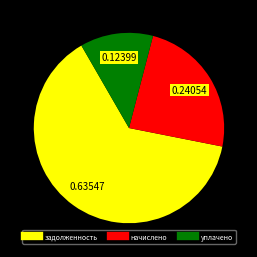

What is the ratio of the value at уплачено to the value at начислено?

0.5